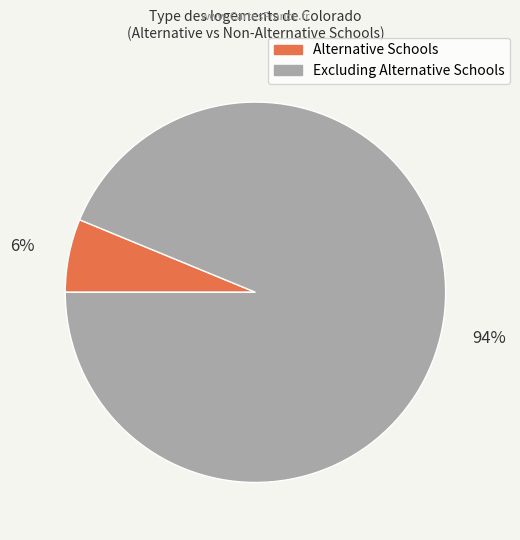

Do Excluding Alternative Schools and Alternative Schools together represent more than half of the pie?

Yes